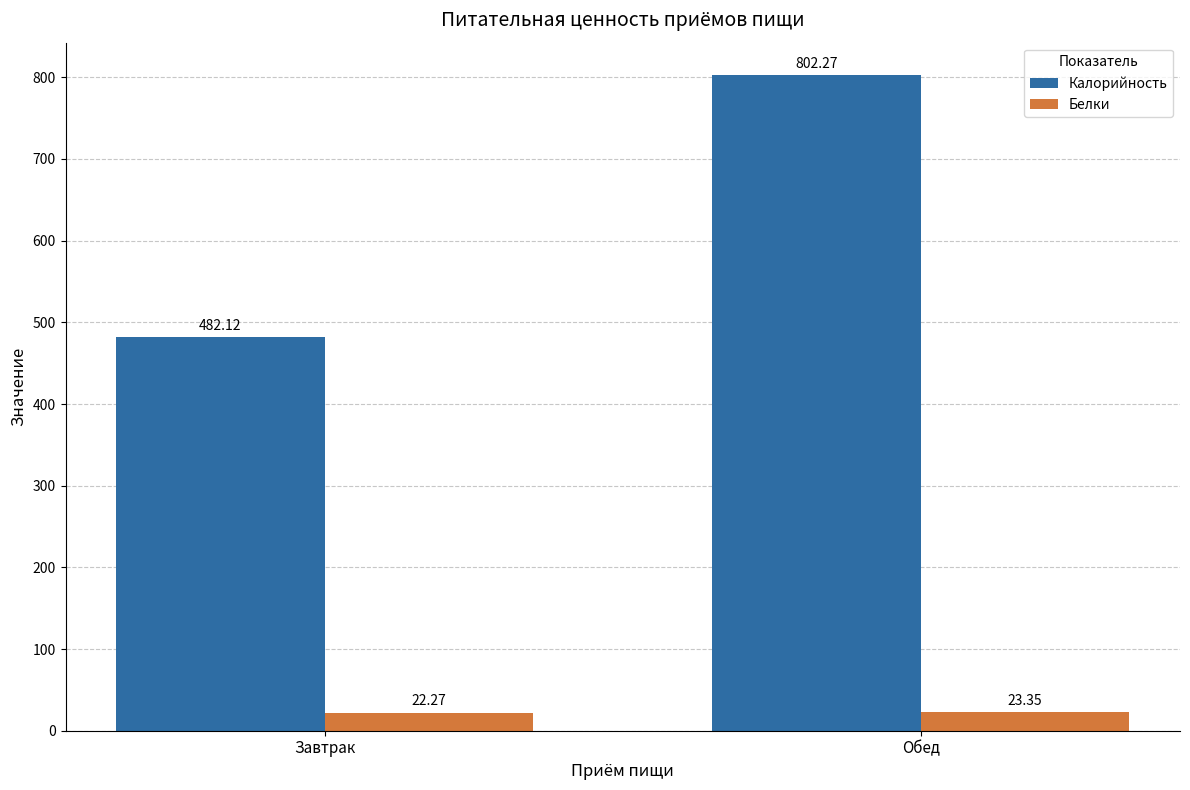

Does the chart contain stacked bars?

No